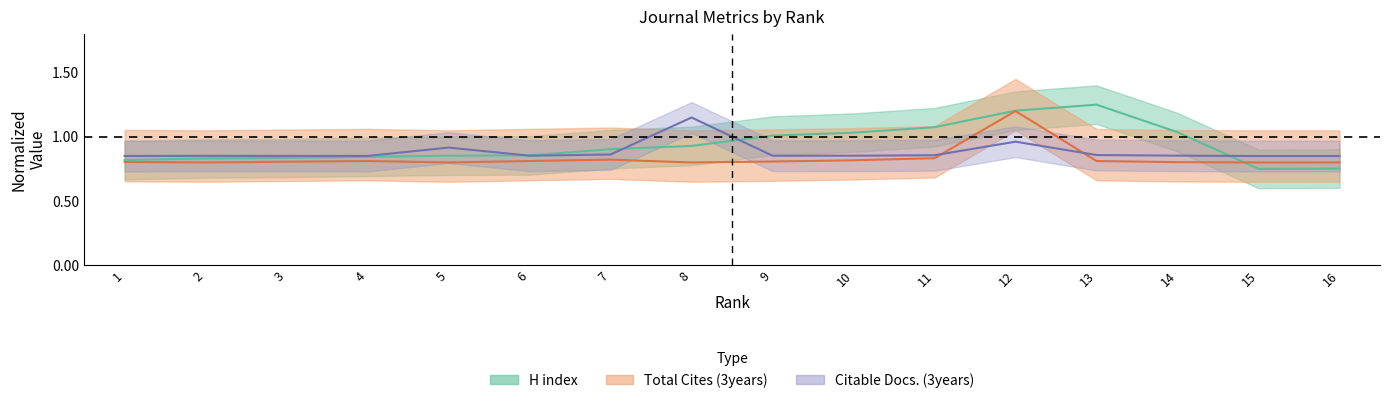

Reading left to right, extract all data points from this chart.

H index: 1=0.8	2=0.8	3=0.8	4=0.8	5=0.9	6=0.9	7=0.9	8=0.9	9=1.0	10=1.0	11=1.1	12=1.2	13=1.2	14=1.0	15=0.8	16=0.8
Total Cites (3years): 1=0.8	2=0.8	3=0.8	4=0.8	5=0.8	6=0.8	7=0.8	8=0.8	9=0.8	10=0.8	11=0.8	12=1.2	13=0.8	14=0.8	15=0.8	16=0.8
Citable Docs. (3years): 1=0.9	2=0.9	3=0.9	4=0.9	5=0.9	6=0.9	7=0.9	8=1.1	9=0.9	10=0.9	11=0.9	12=1.0	13=0.9	14=0.9	15=0.8	16=0.8